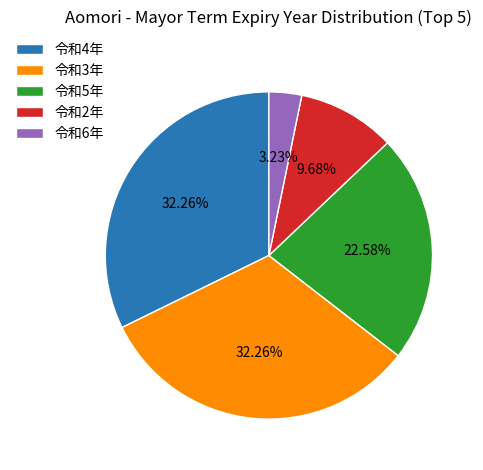

Approximately how many times larger is the value at 令和4年 compared to 令和5年?

1.4